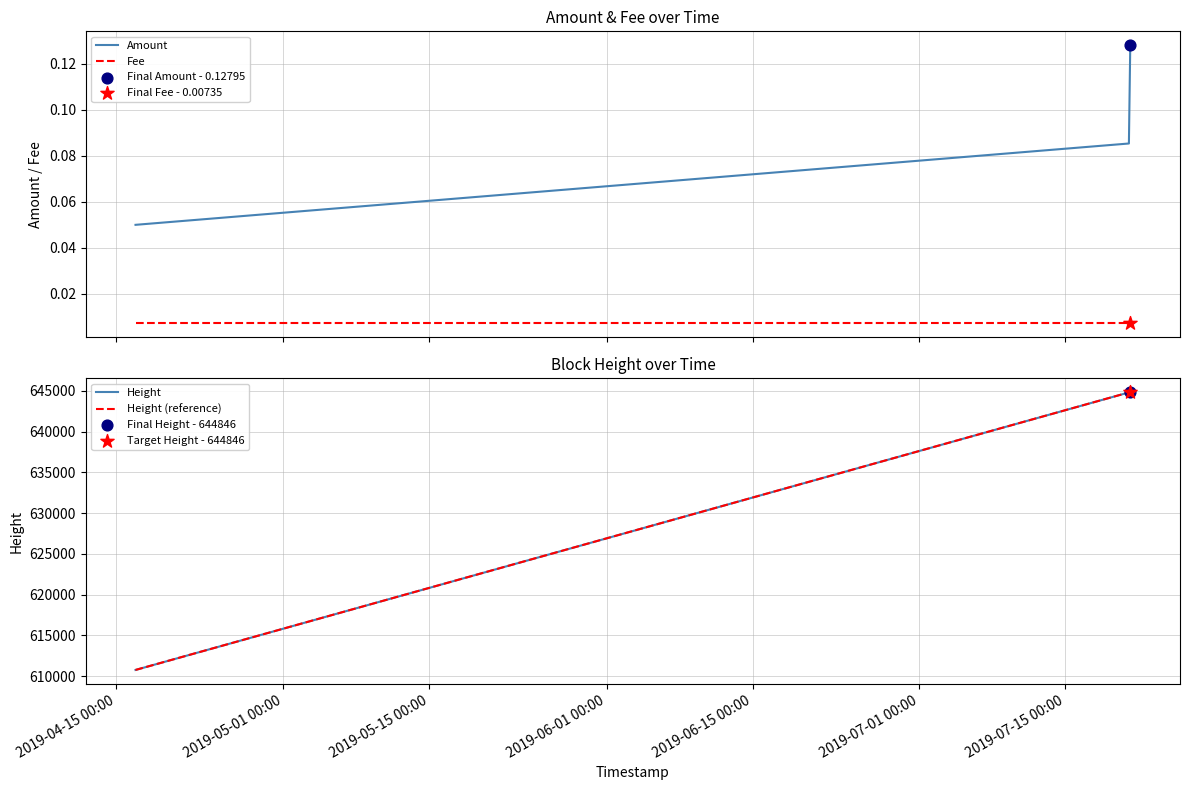

What is the total value across all series at 2019-04-15 00:00?

1221492.1